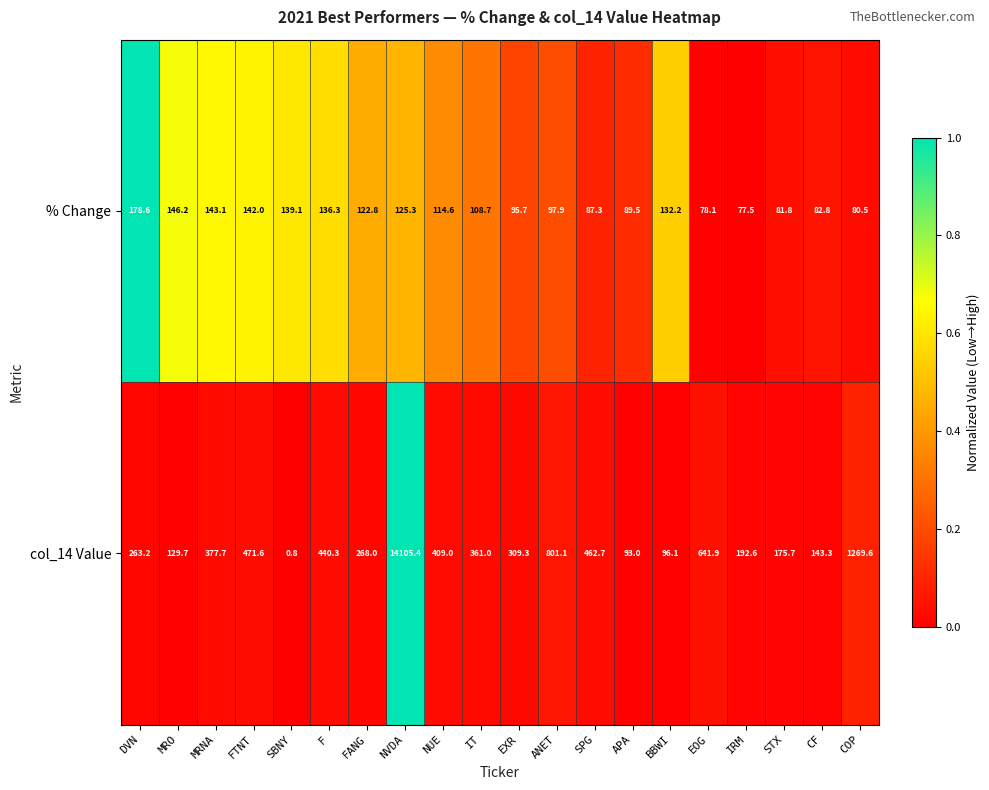

At DVN, list the series in order from smallest to largest.

% Change, col_14 Value